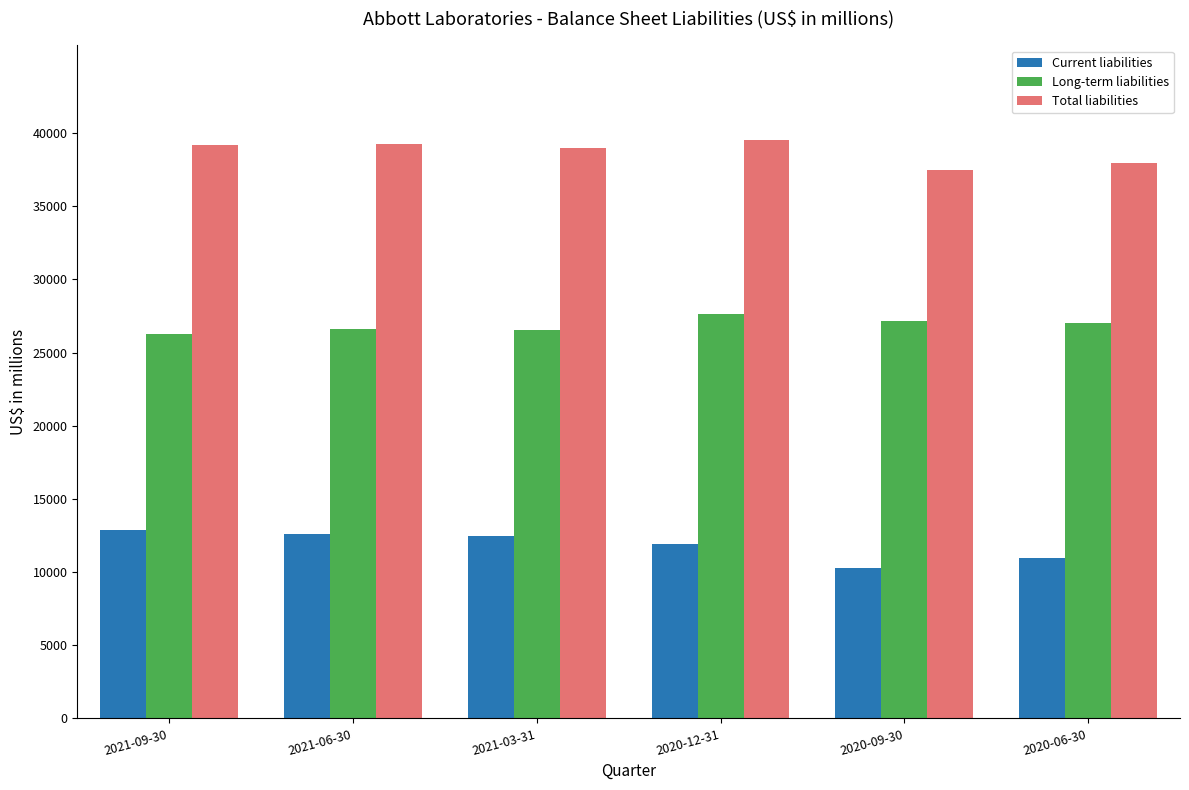

What is the sum of all Long-term liabilities values?

161299